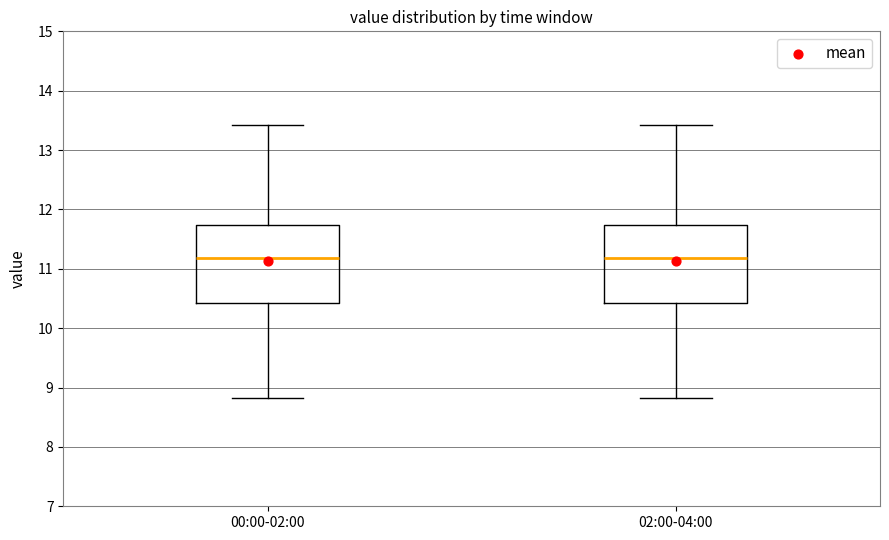

Where does the median line of the box for 00:00-02:00 sit on the y-axis? The values are not printed on the chart, so give them approximately, as read against the axis.

11.2